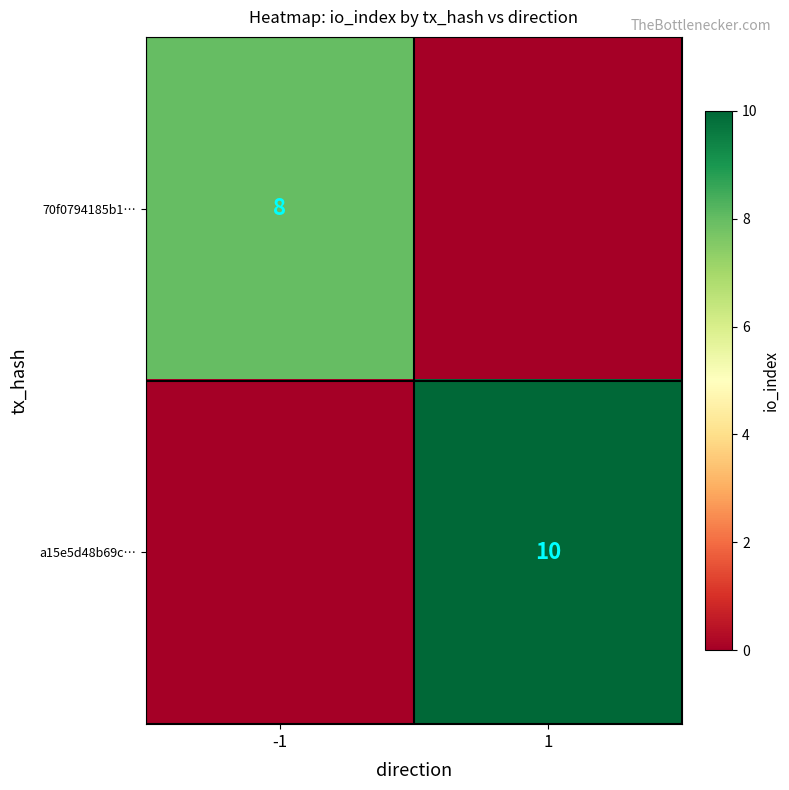

Is it true that 70f0794185b1… equals 4 at -1?

False